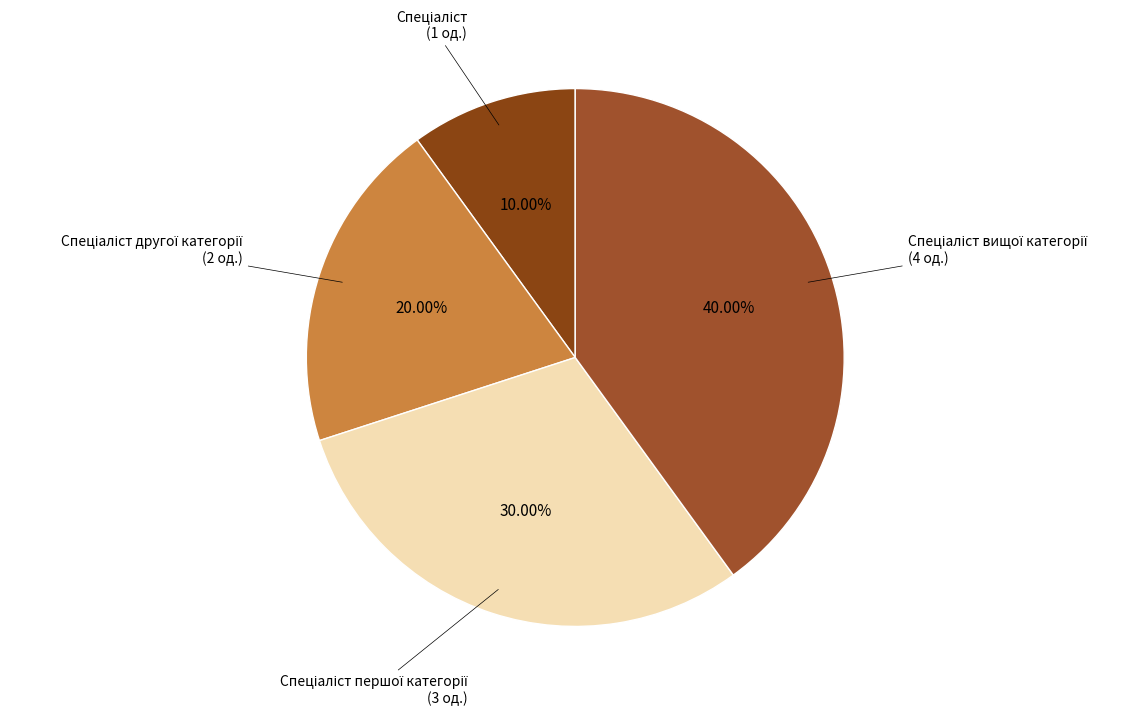

Count the number of slices in the pie.

4